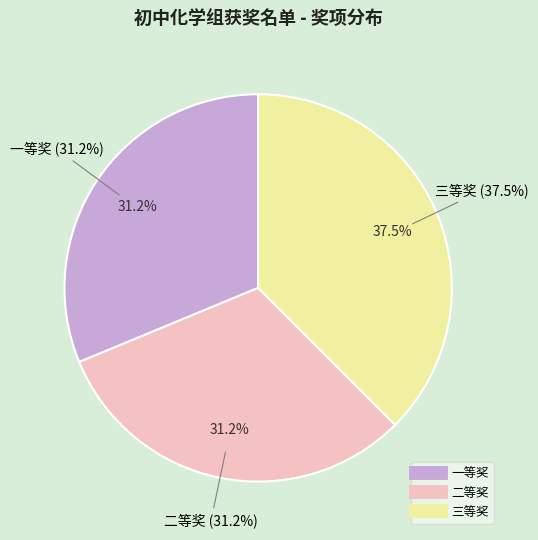

What is the smallest slice in the pie chart?

一等奖